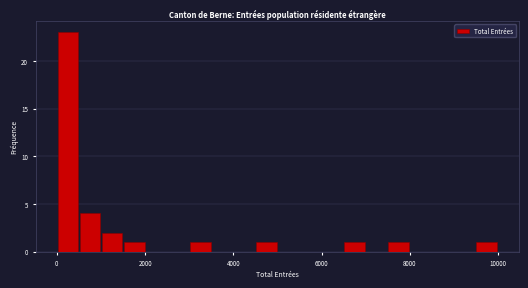

Read against the x-axis, roughly where is the centre of the tallest bar?

200